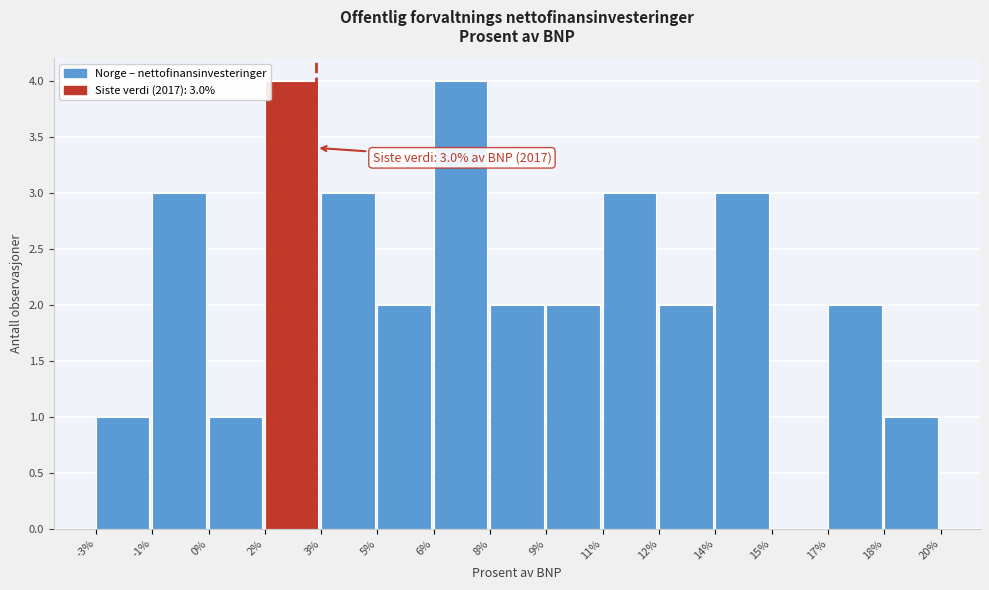

Reading right to left, extract all data points from this chart.

18%=1	17%=2	15%=0	14%=3	12%=2	11%=3	9%=2	8%=2	6%=4	5%=2	3%=3	2%=4	0%=1	-1%=3	-3%=1